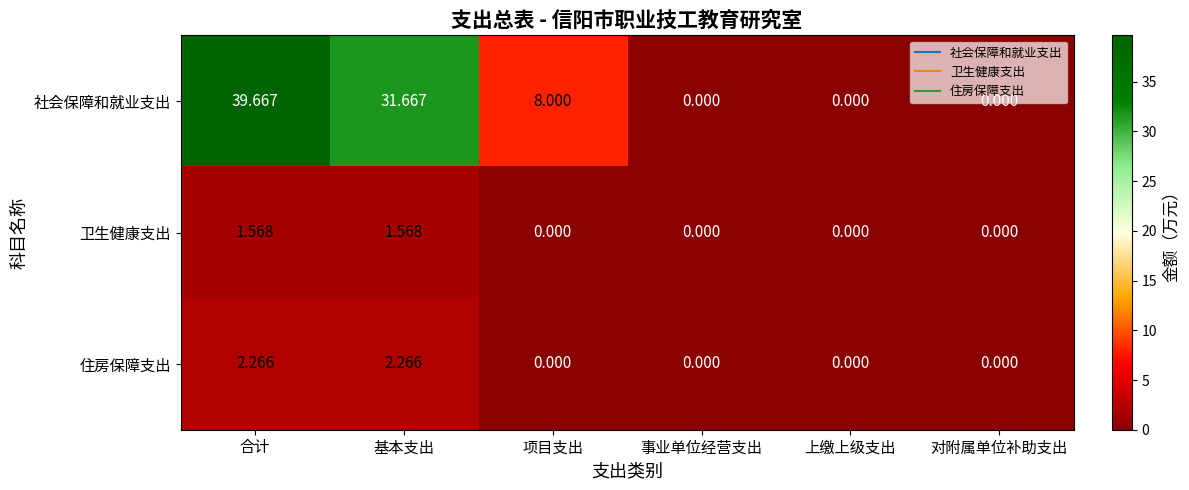

Which series changed the most between 合计 and 基本支出?

社会保障和就业支出